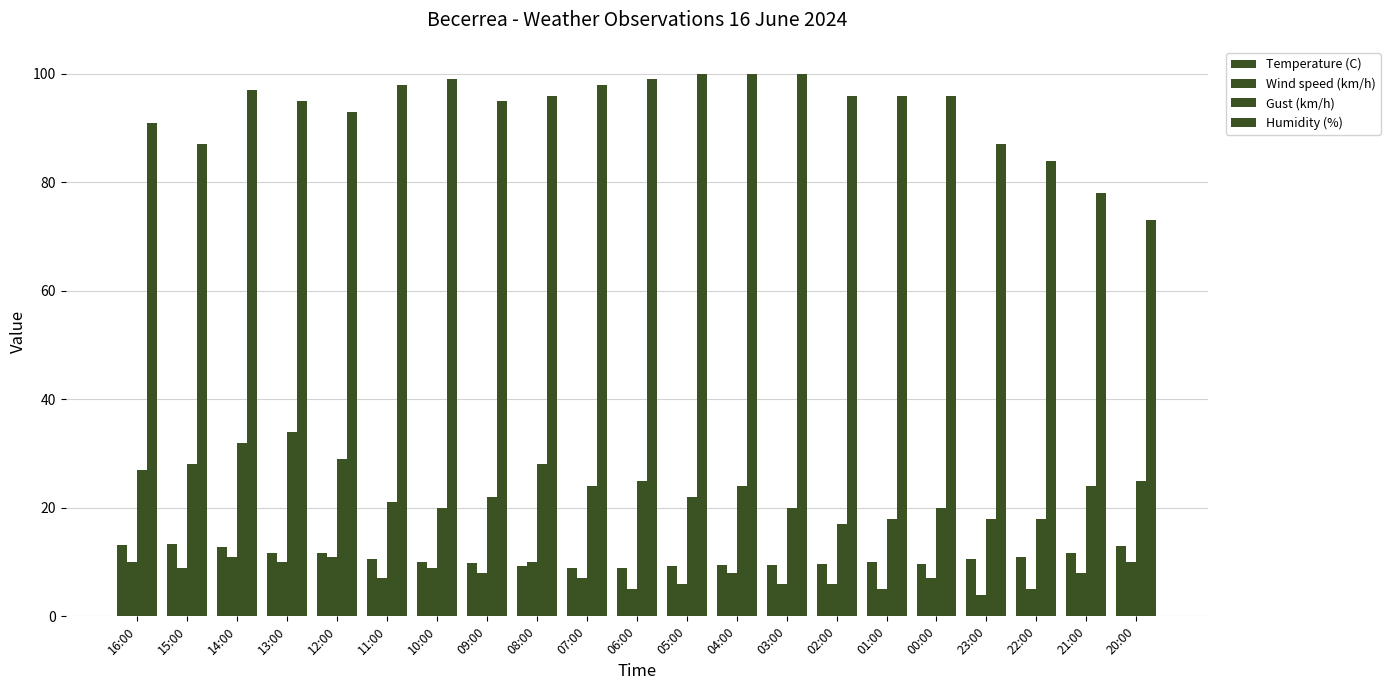

How many distinct data groups are displayed?

4